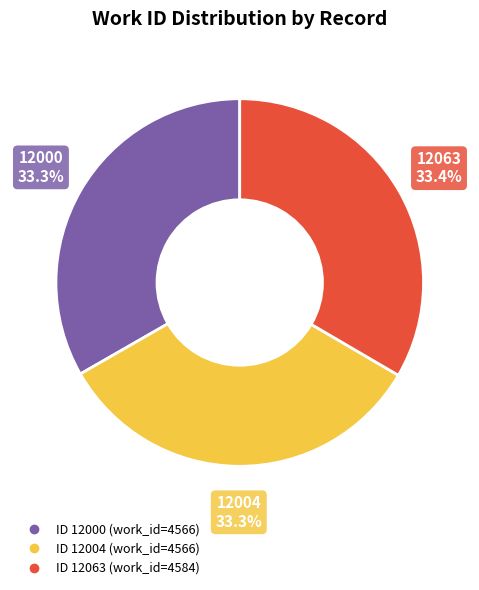

Is there a majority slice in this chart?

No